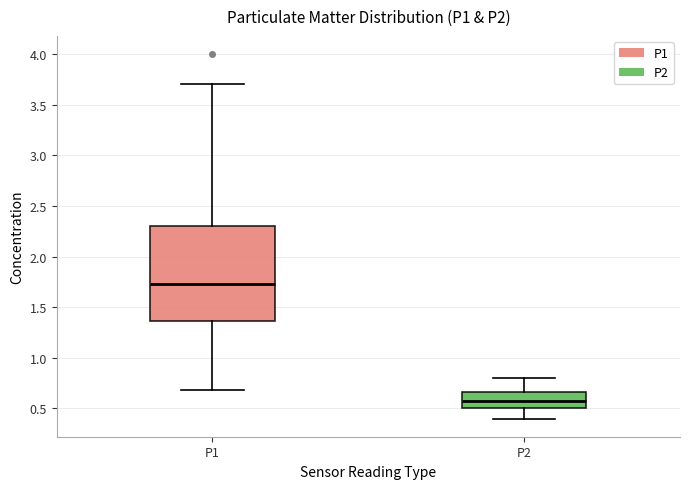

Which box's median line is the highest?

P1